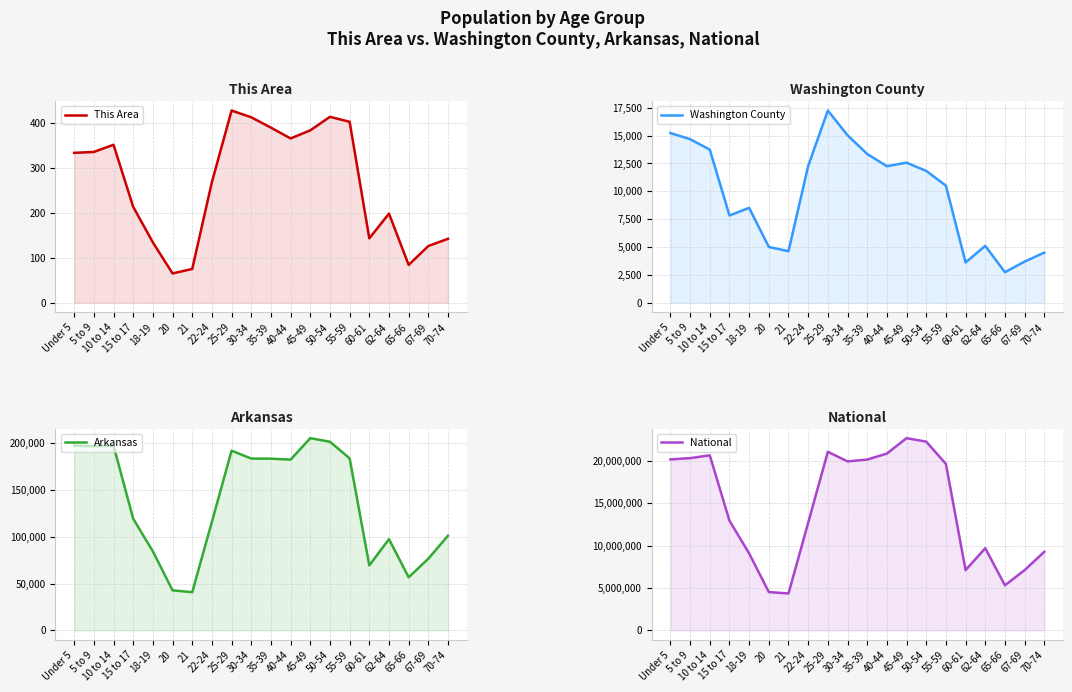

Which series has the largest total across all categories?

National